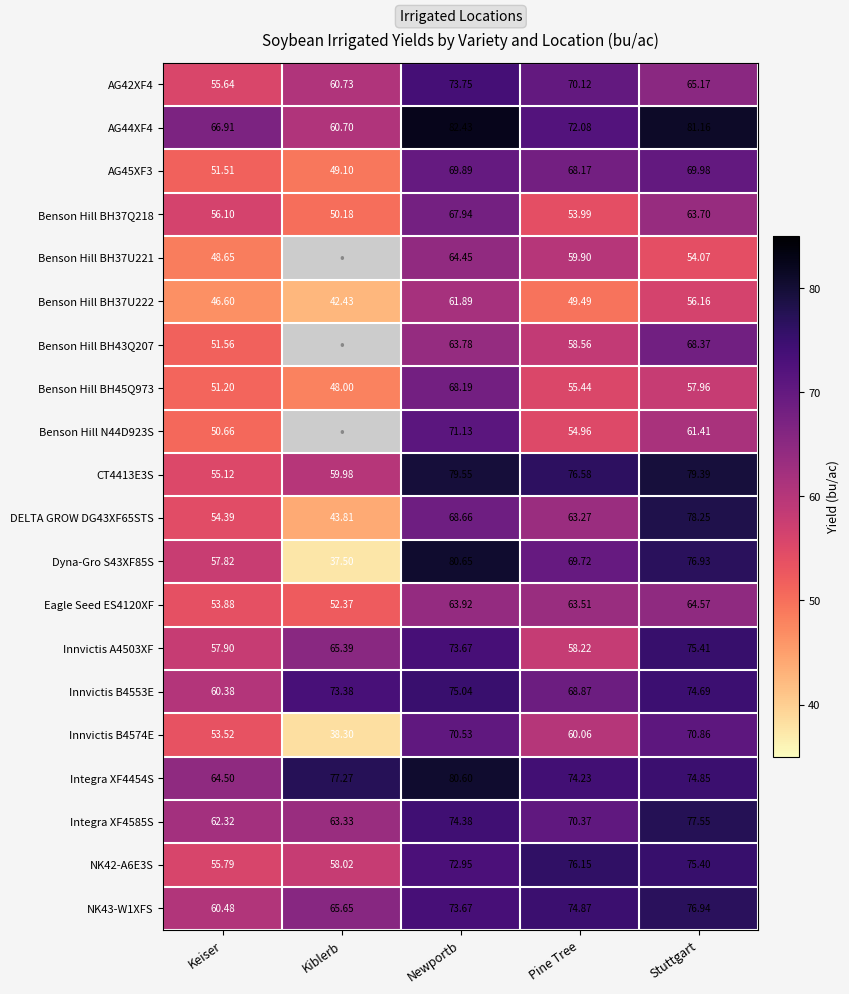

At which category is the sum across all series the highest?

Newportb